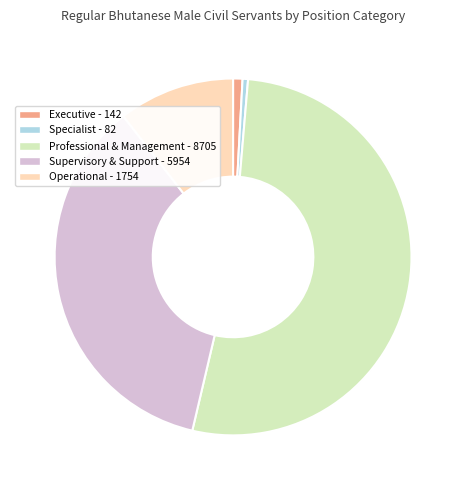

Is there a majority slice in this chart?

Yes